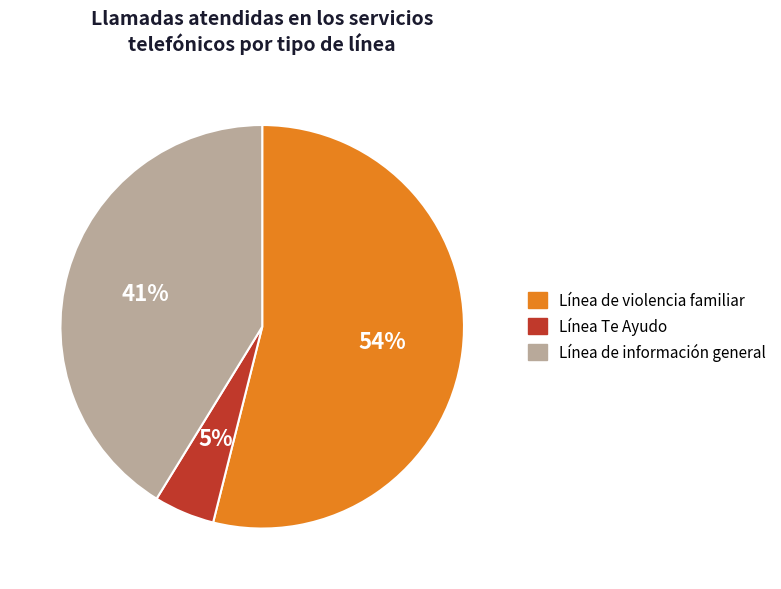

What is the ratio of the value at Línea de información general to the value at Línea de violencia familiar?

0.8